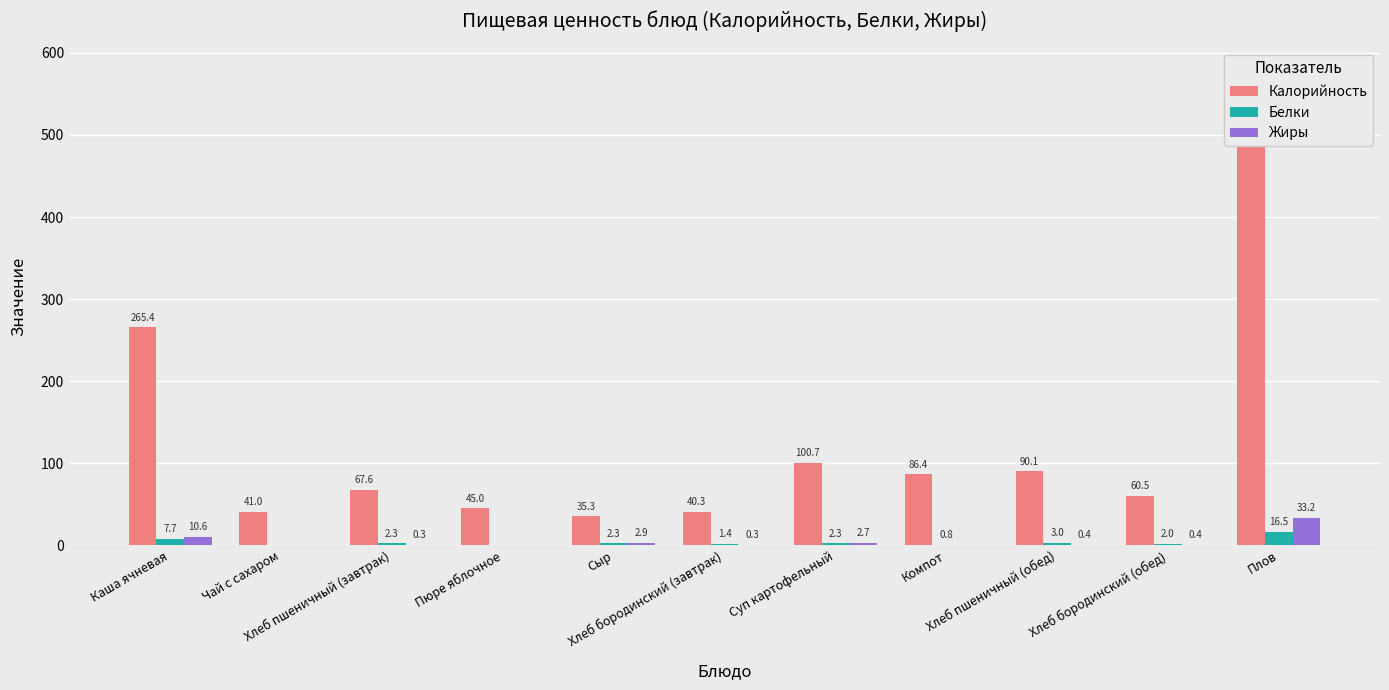

Reading left to right, extract all data points from this chart.

Калорийность: 265.4	41.0	67.6	45.0	35.3	40.3	100.7	86.4	90.1	60.5	577.6
Белки: 7.7	0.0	2.3	0.0	2.3	1.4	2.3	0.8	3.0	2.0	16.5
Жиры: 10.6	0.0	0.3	0.0	2.9	0.3	2.7	0.0	0.4	0.4	33.2